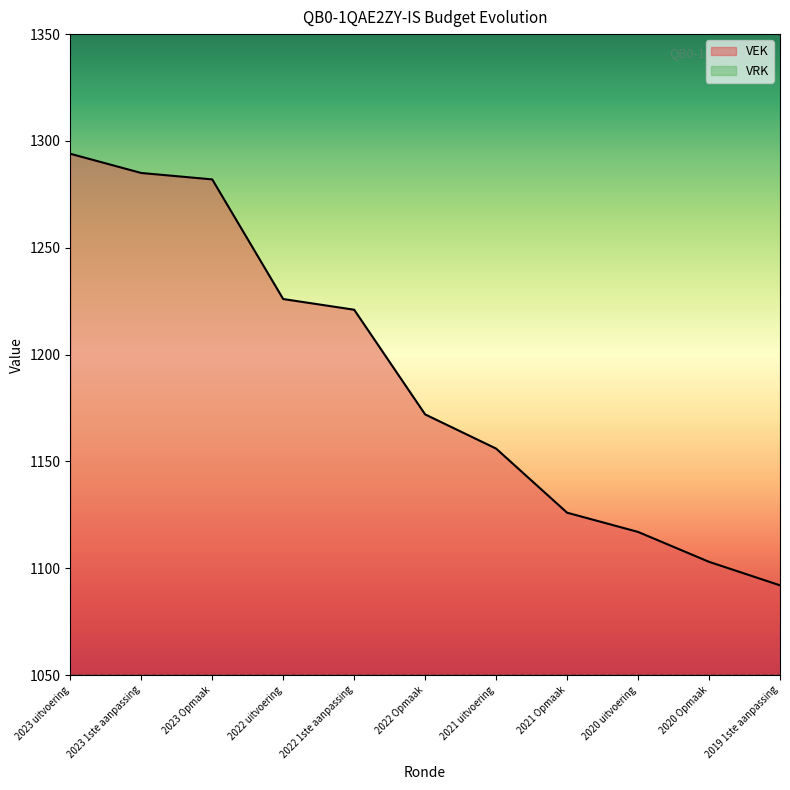

The value at 2019 1ste aanpassing is 1092. True or false?

True